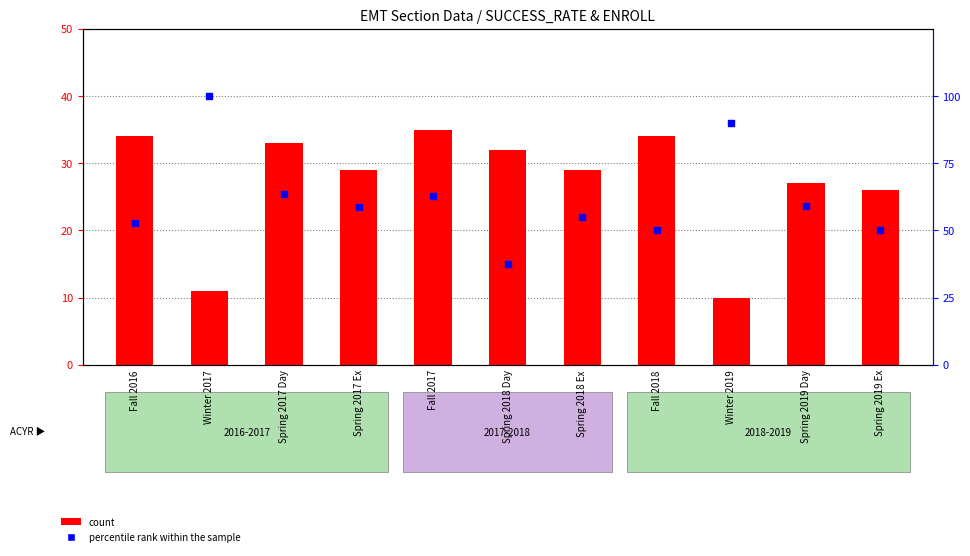

What are all the series names shown in the legend?

count, percentile rank within the sample